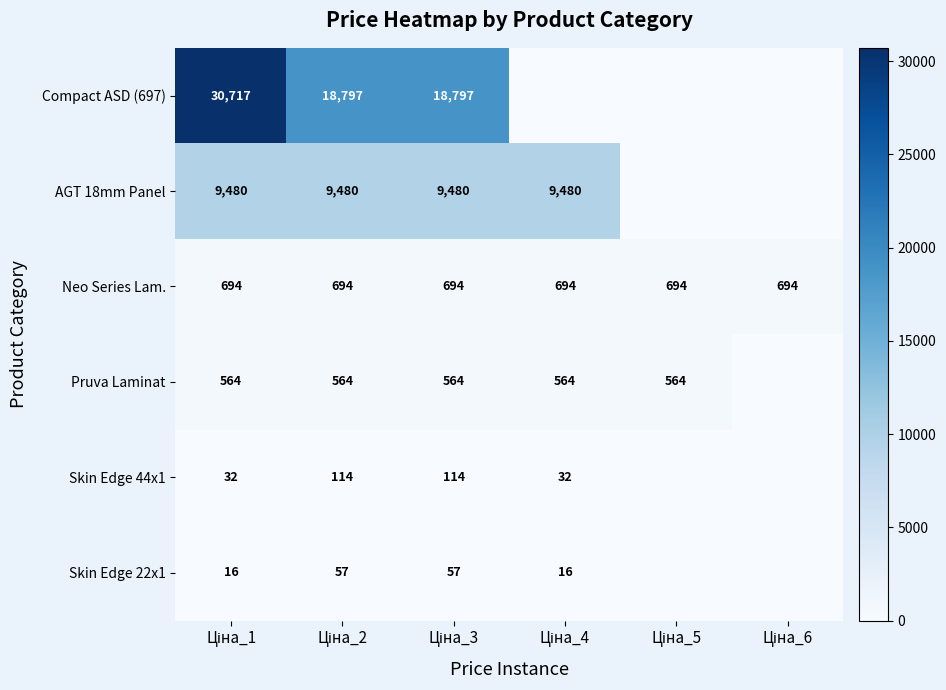

What is the total value across all series at Ціна_2?

29705.7